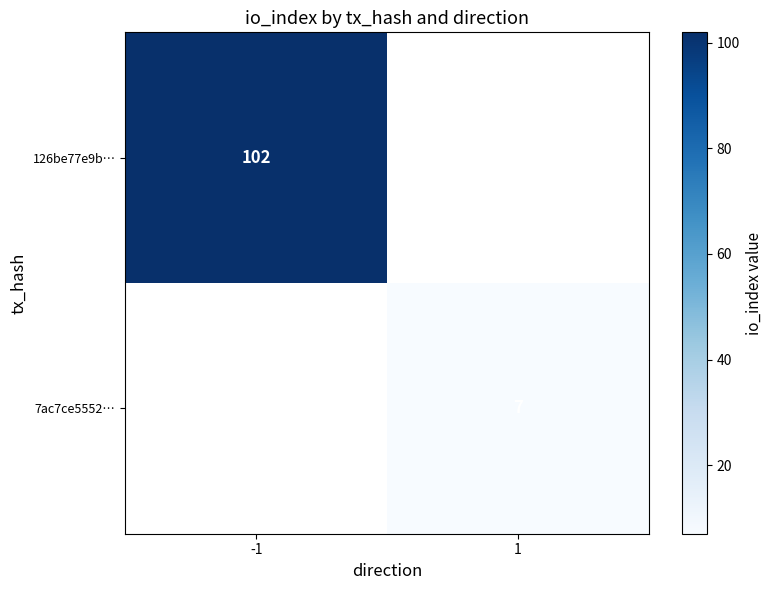

Count the number of data series in this chart.

2